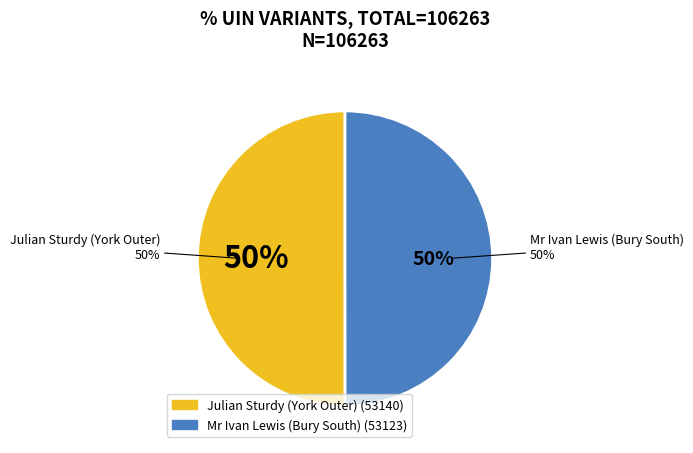

What percentage is the Julian Sturdy (York Outer) slice, to the nearest percent?

50%